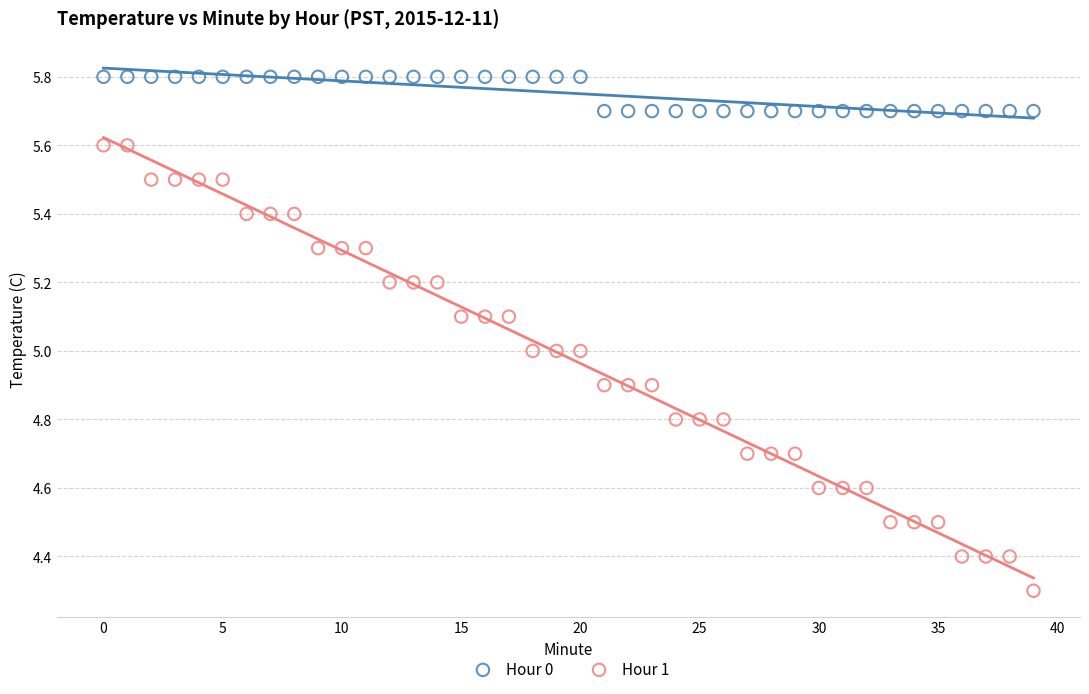

Which series contains the lowest Y value?

Hour 1